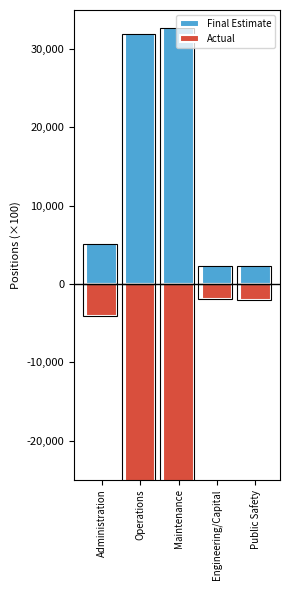

What are all the series names shown in the legend?

Final Estimate, Actual